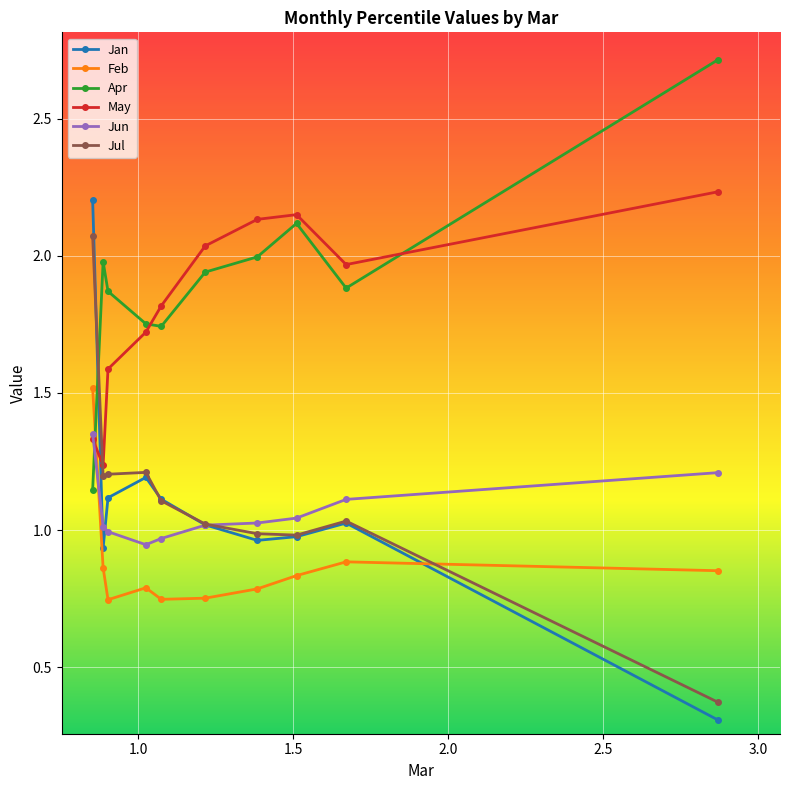

True or false: Jun and Jul intersect in this chart.

True